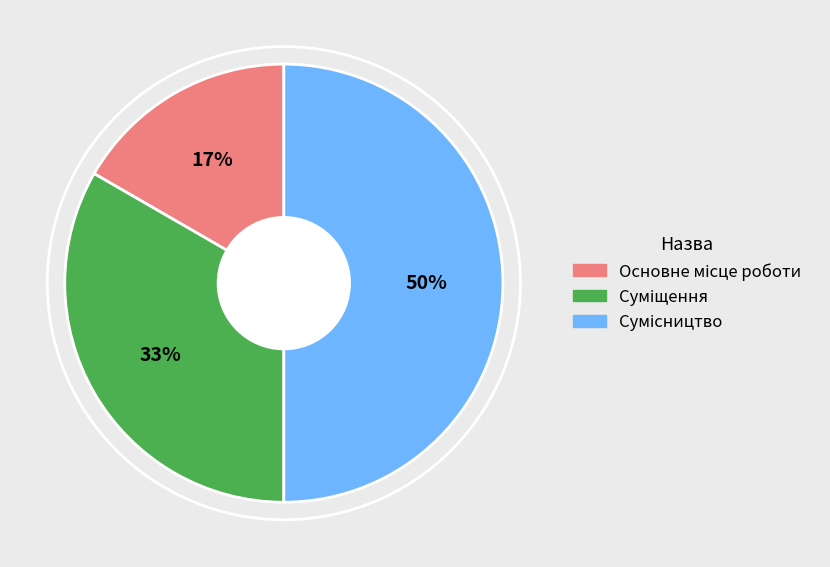

To the nearest percent, what is the difference between the largest and smallest slice percentages?

33%